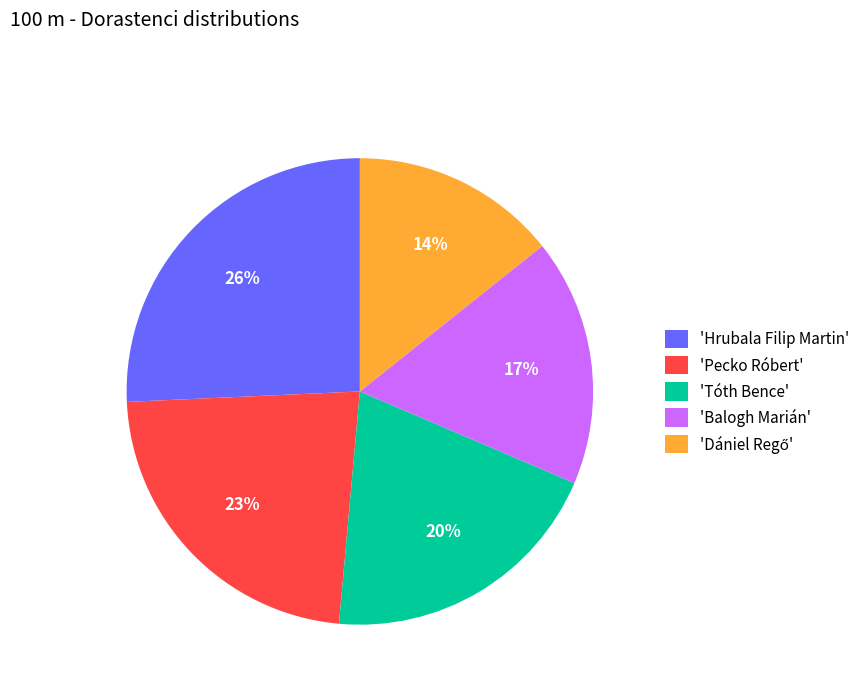

Is it true that 'Pecko Róbert' is 23% of the pie?

True